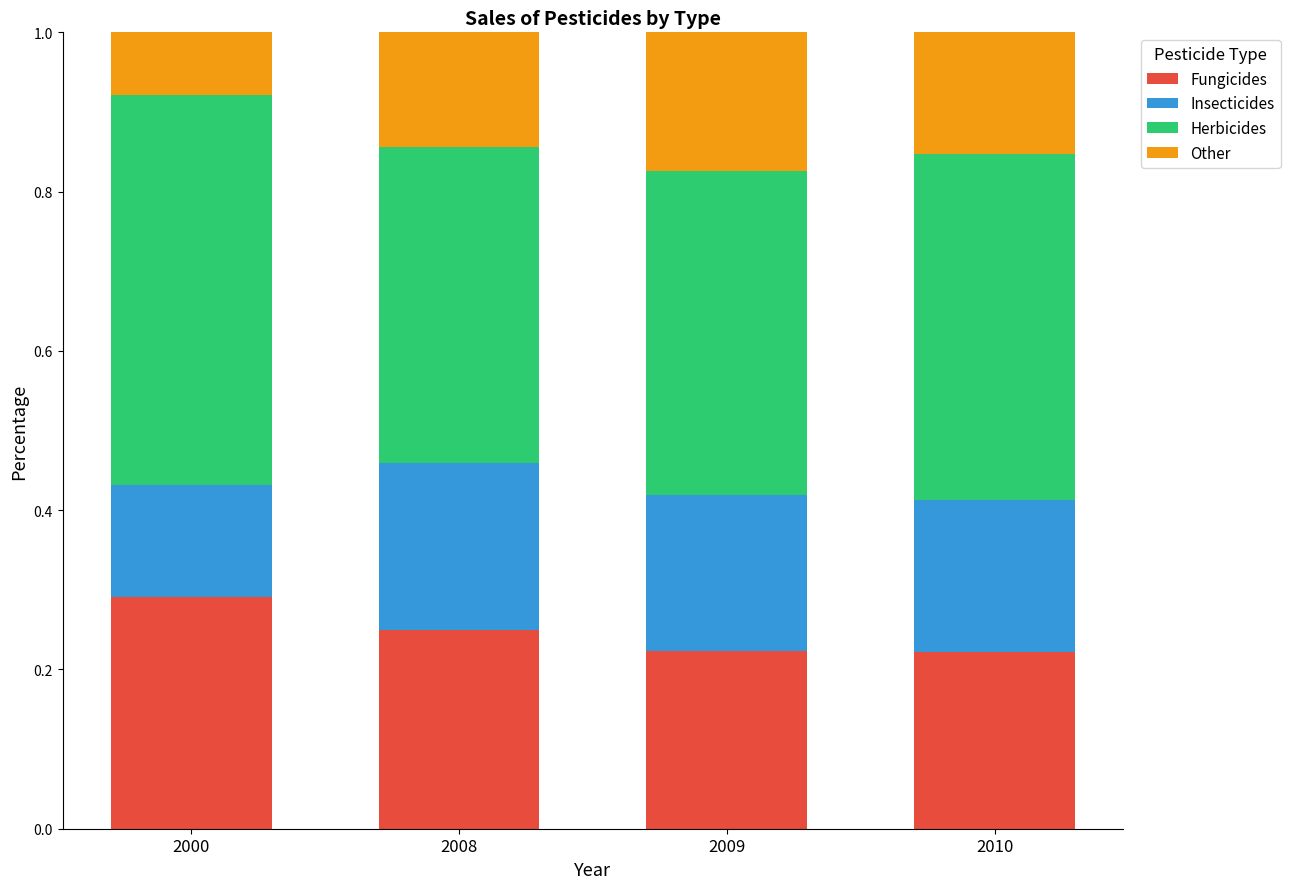

How many Fungicides values are between 0 and 1?

4